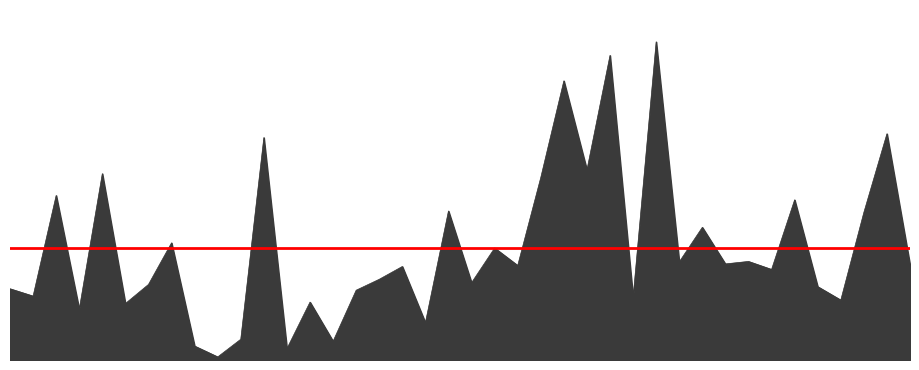

Reading left to right, extract all data points from this chart.

100886=11.2	102759=10.0	102879=25.8	103484=7.9	107613=29.2	107782=8.9	110078=11.9	114757=18.4	121771=2.2	122118=0.5	122129=3.3	132798=34.9	133159=1.8	133533=9.1	143097=2.9	143698=10.9	148812=12.7	149602=14.7	150161=5.9	150533=23.4	151094=12.1	151274=17.6	154075=14.8	154271=28.6	154463=43.8	154476=29.8	154675=47.8	154877=9.8	155242=49.9	155626=15.4	155807=20.8	156166=15.1	156351=15.5	156542=14.2	156725=25.1	169312=11.5	169852=9.4	169865=23.1	170044=35.5	170219=14.9